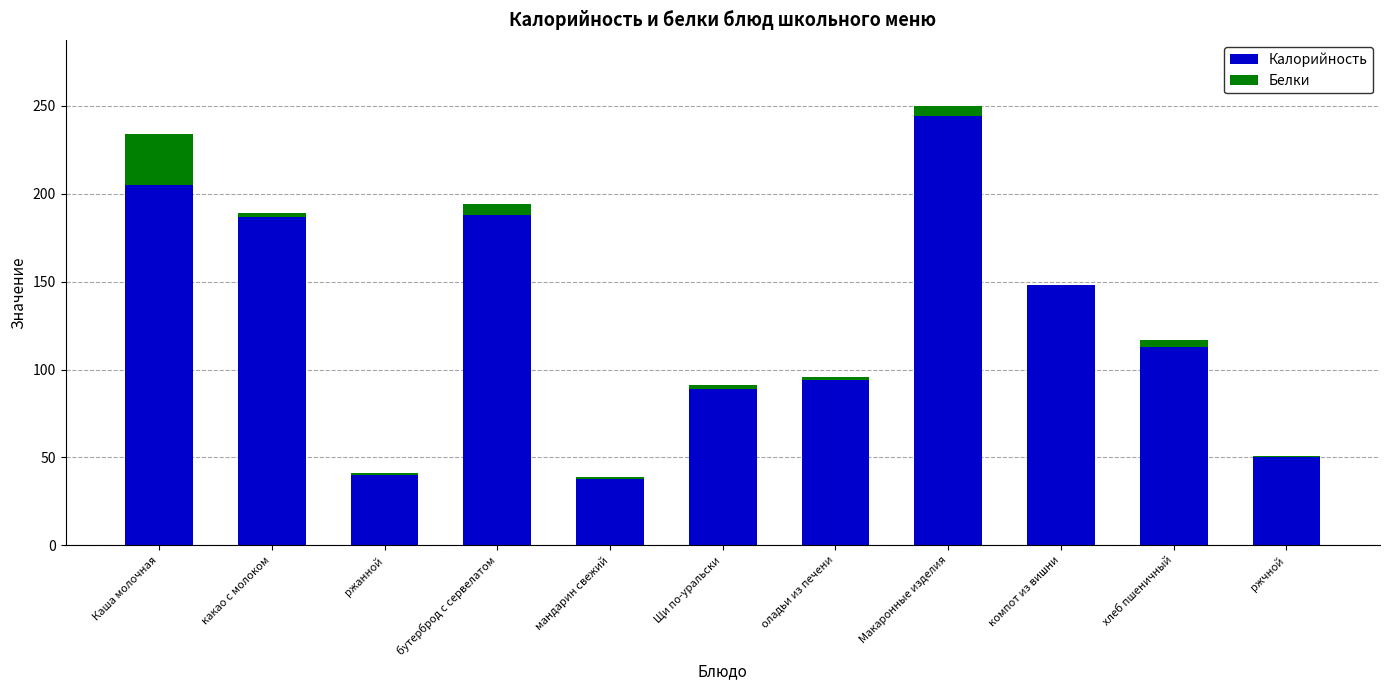

At which category is the sum across all series the highest?

Макаронные изделия